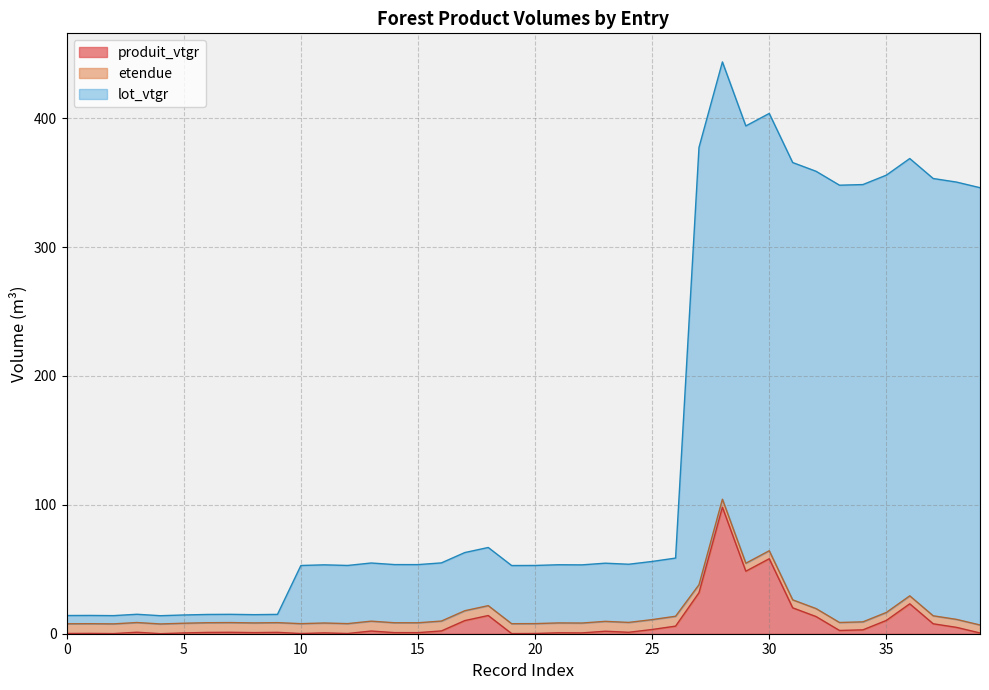

Between 35 and 35, which is larger?

35